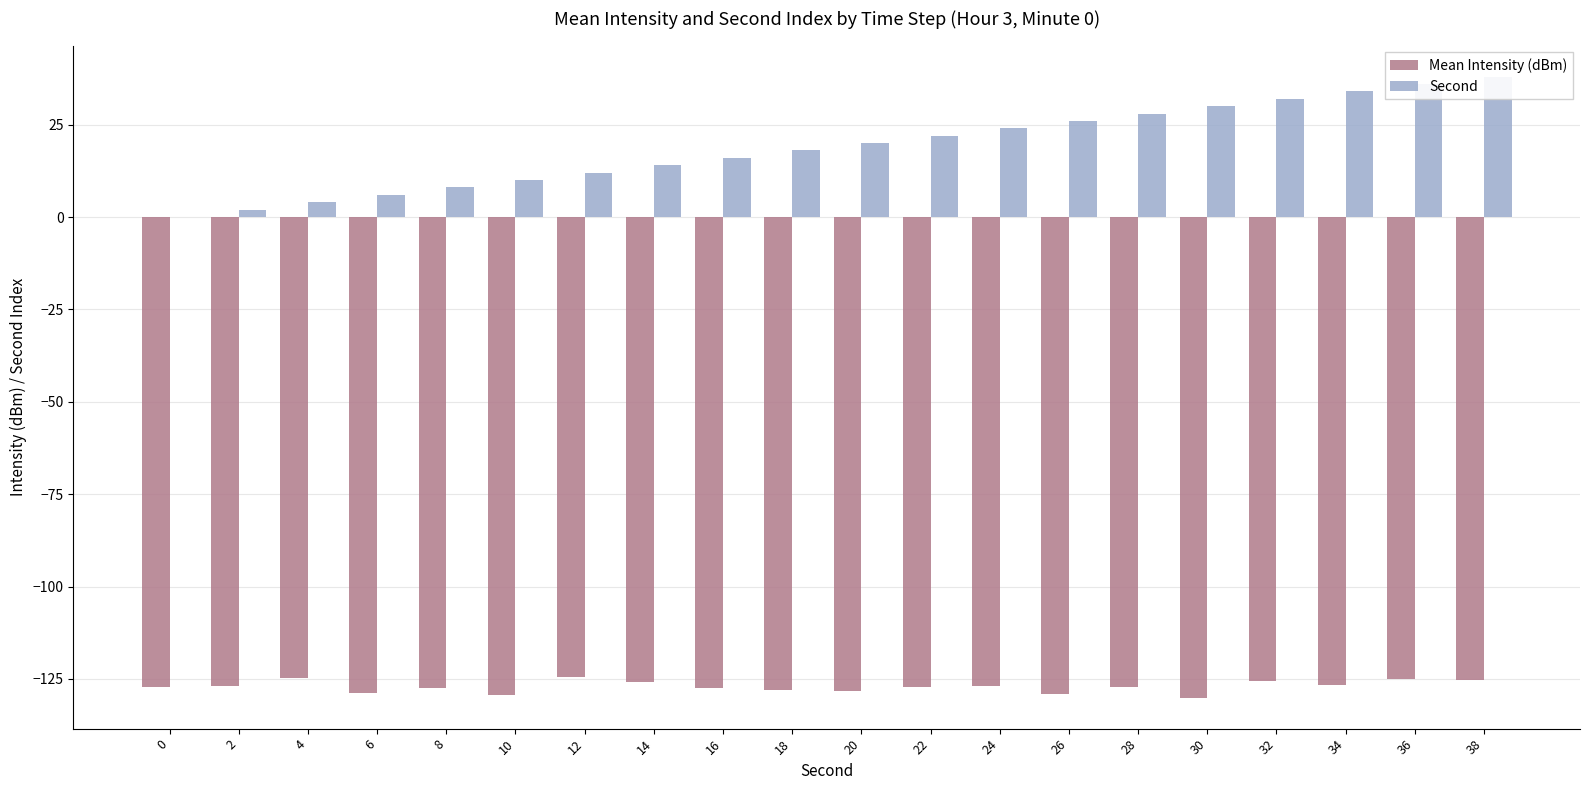

What is the difference between the Mean Intensity (dBm) values at 10 and 16?

1.7